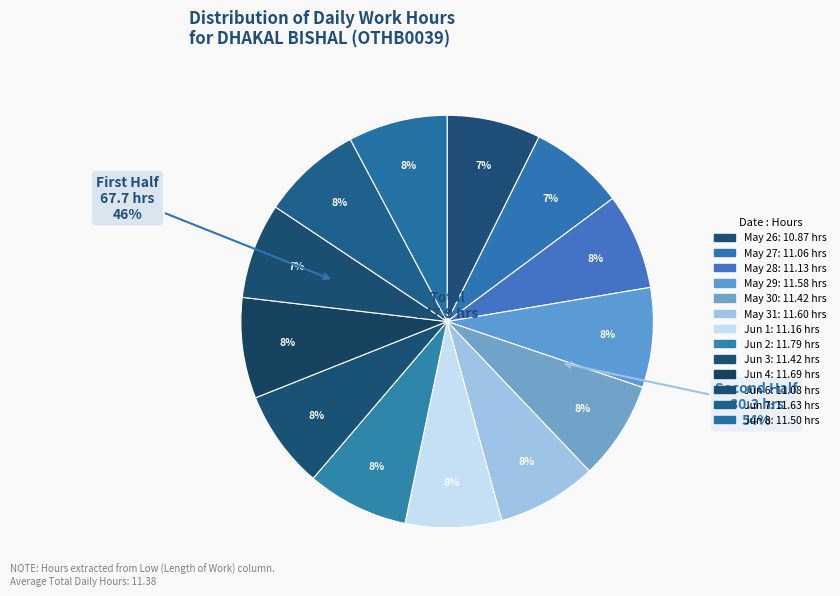

Is it true that Jun 1 is 8% of the pie?

True